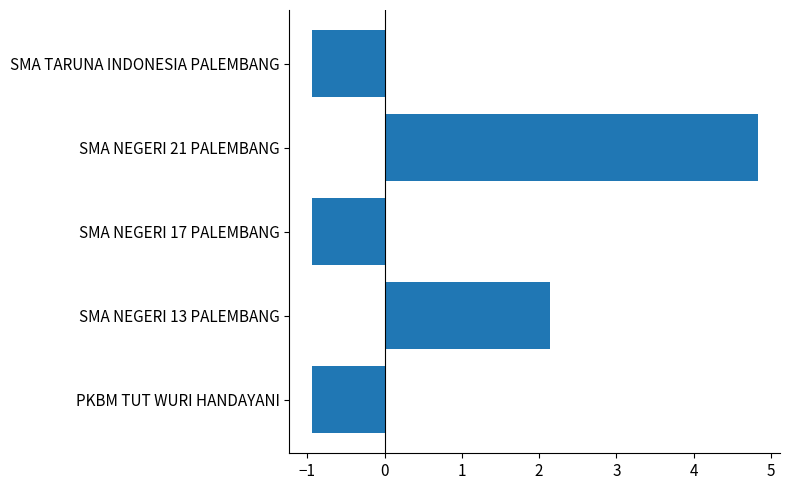

True or false: the data shows -1.6 at SMA NEGERI 17 PALEMBANG.

False